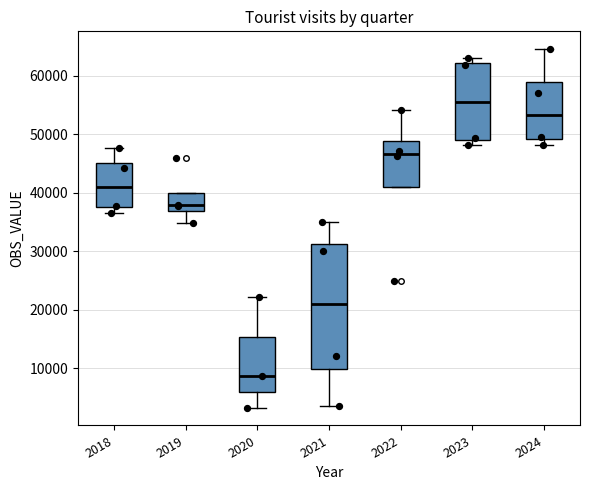

Comparing the boxes themselves (not the whiskers), which one is the tallest?

2021